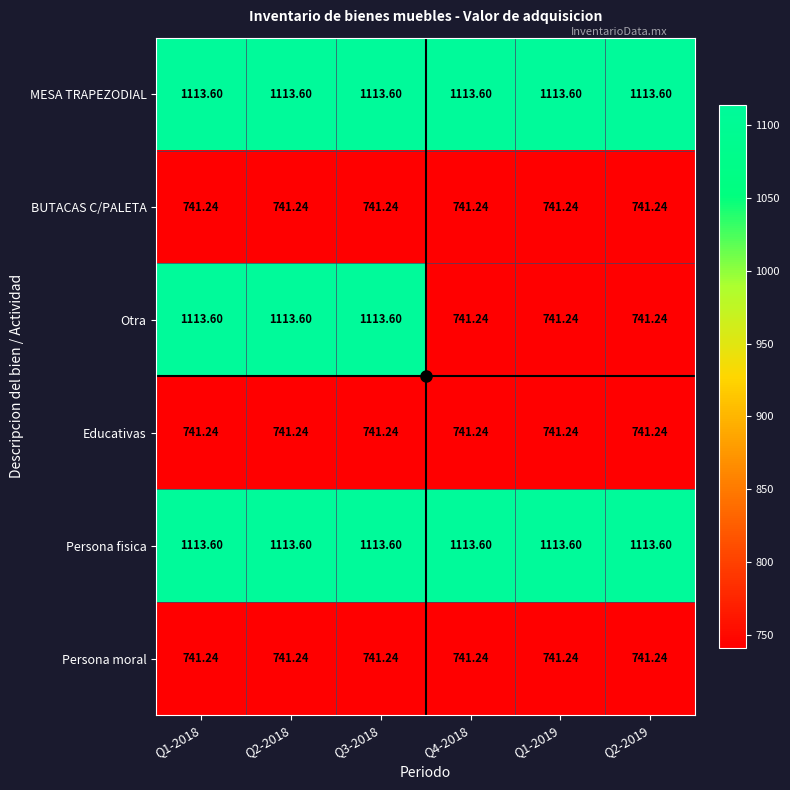

Which series has the widest spread of values?

Otra